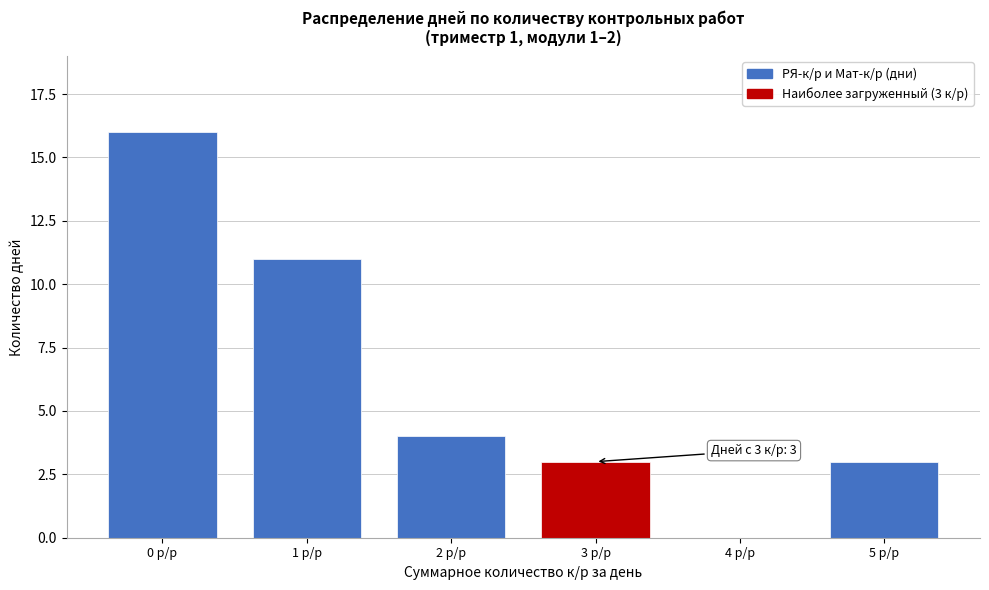

Reading left to right, extract all data points from this chart.

0 р/р=16	1 р/р=11	2 р/р=4	3 р/р=3	4 р/р=0	5 р/р=3